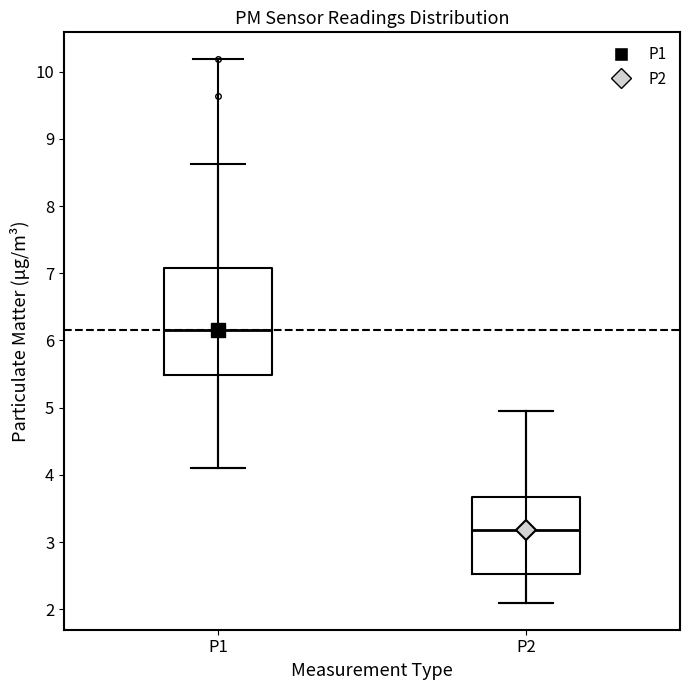

Comparing the boxes themselves (not the whiskers), which one is the tallest?

P1